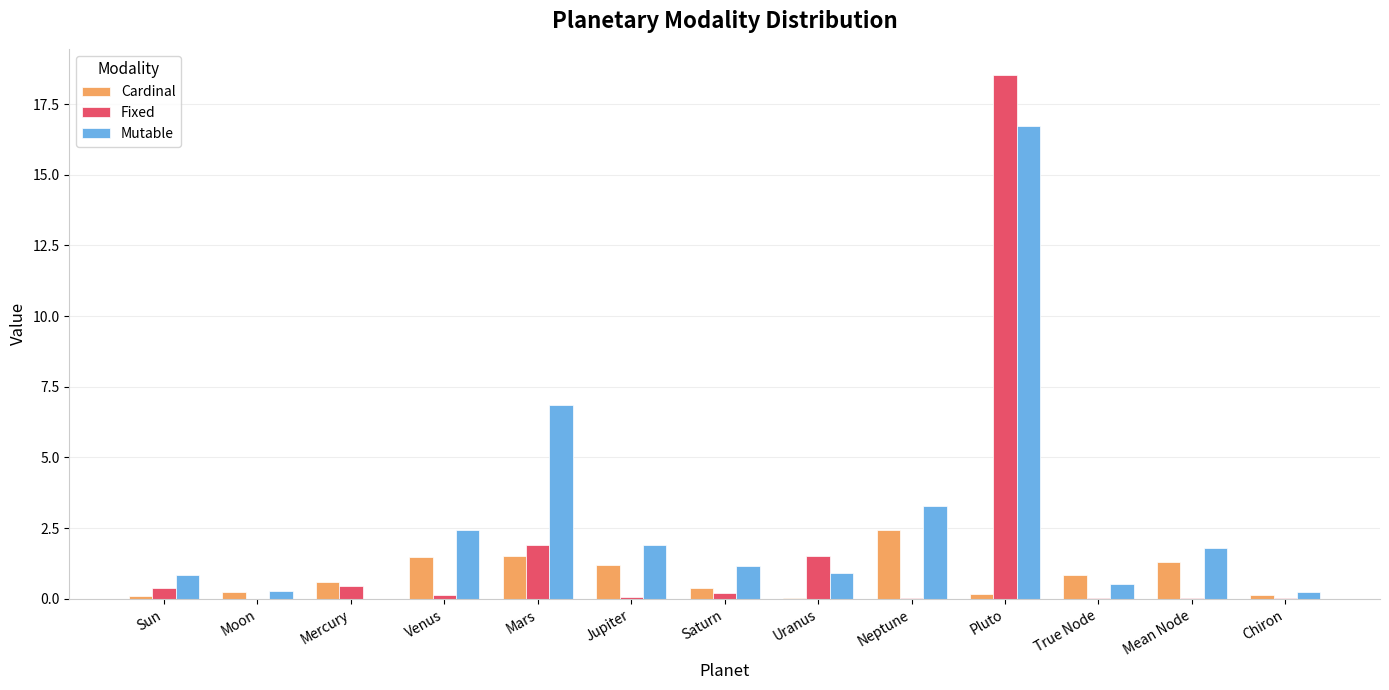

What is the sum of all Cardinal values?

10.4